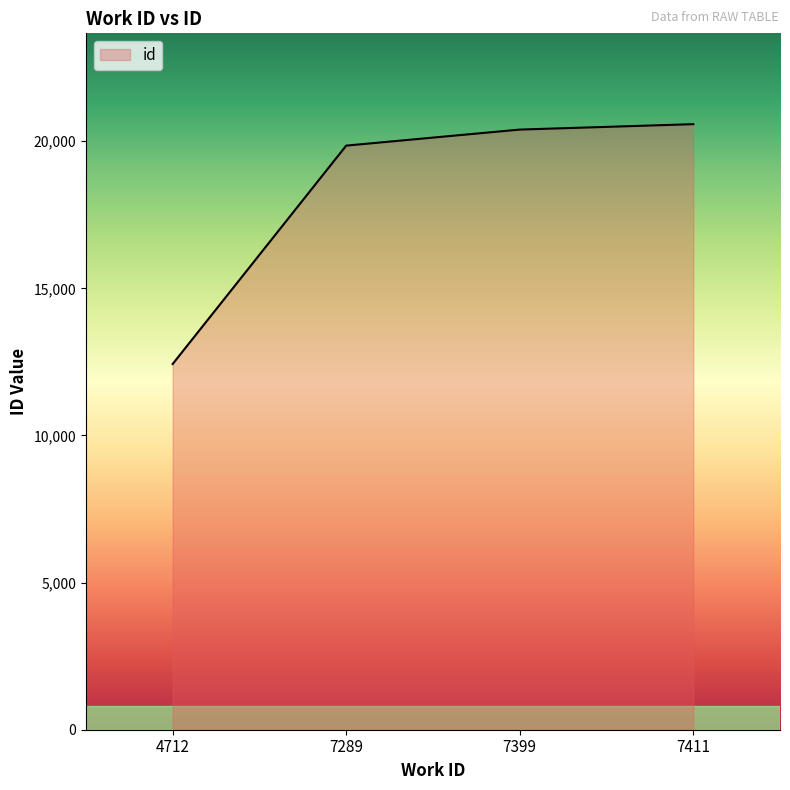

True or false: the data shows 12430 at 4712.

True